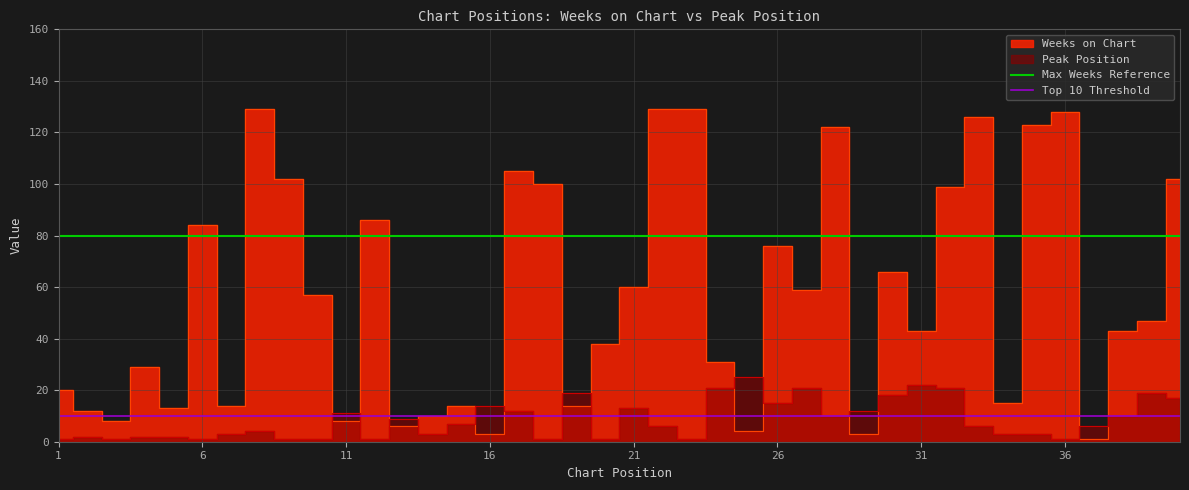

The value of Max Weeks Reference at 1 is 80. True or false?

True